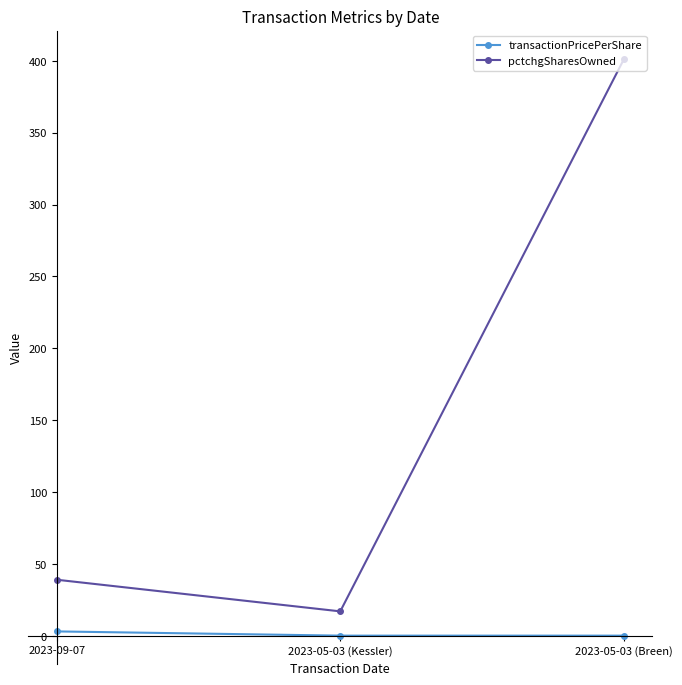

The value of pctchgSharesOwned at 2023-05-03 (Kessler) is 17.0. True or false?

True